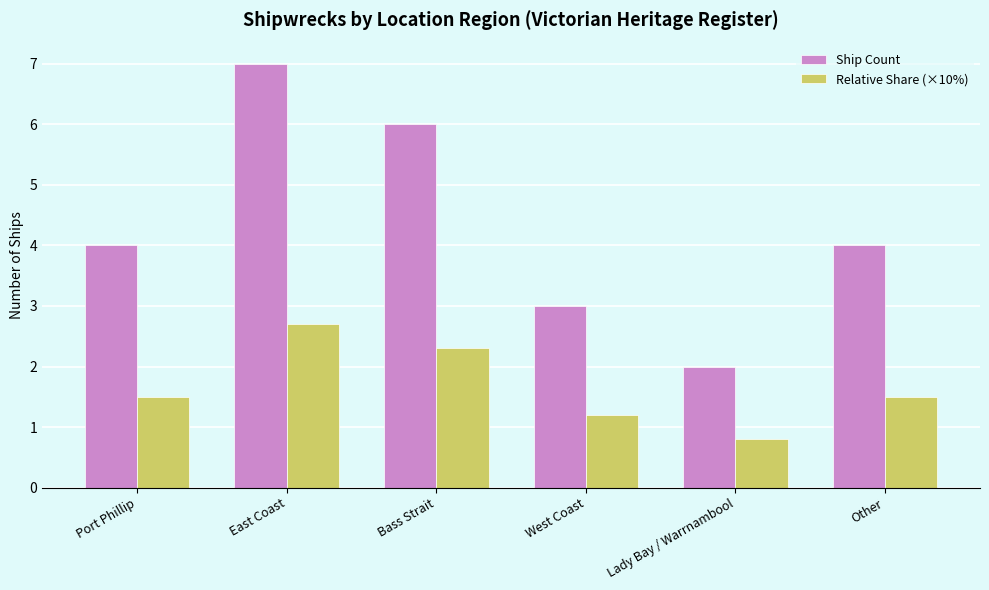

Read the Ship Count value at Other.

4.0